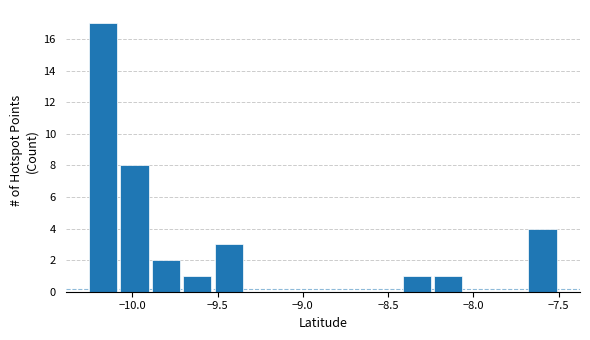

Around what value on the x-axis is the tallest bar? Give the approximate position of its centre, as read against the axis.

-10.15